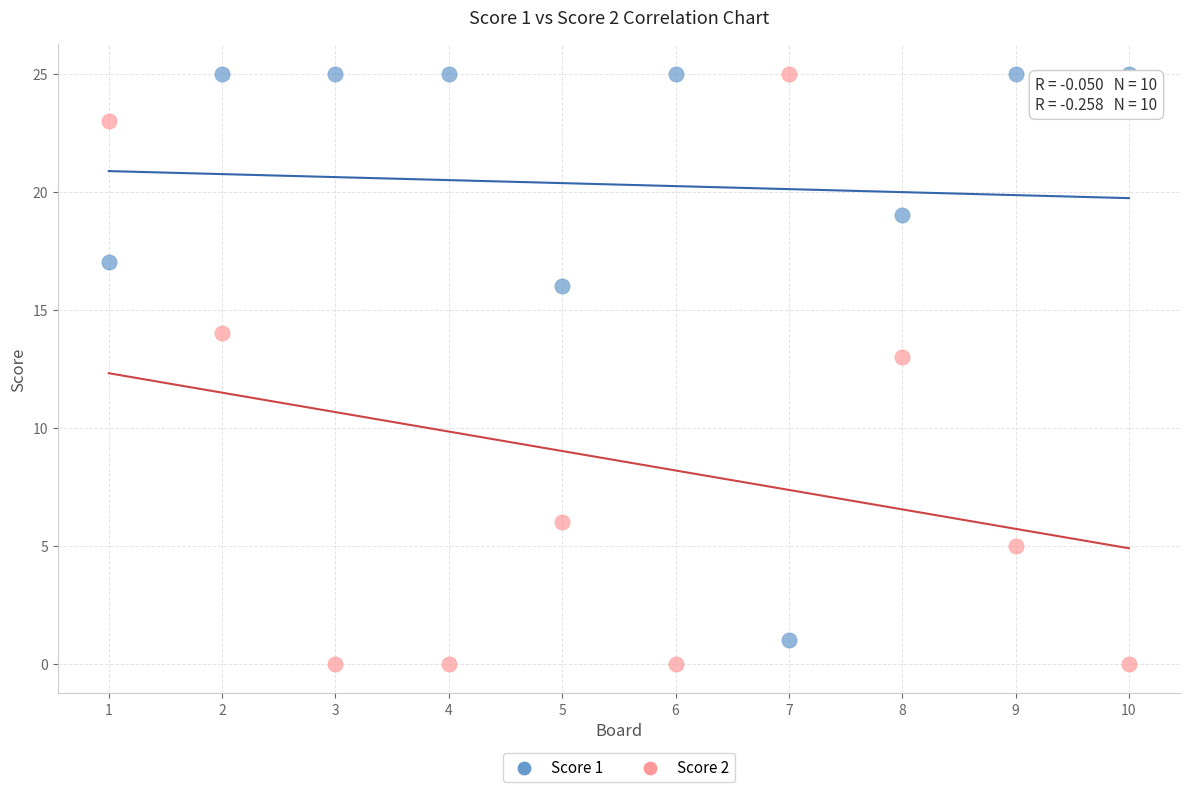

In the Score 2 series, what Y value is closest to 12?

13